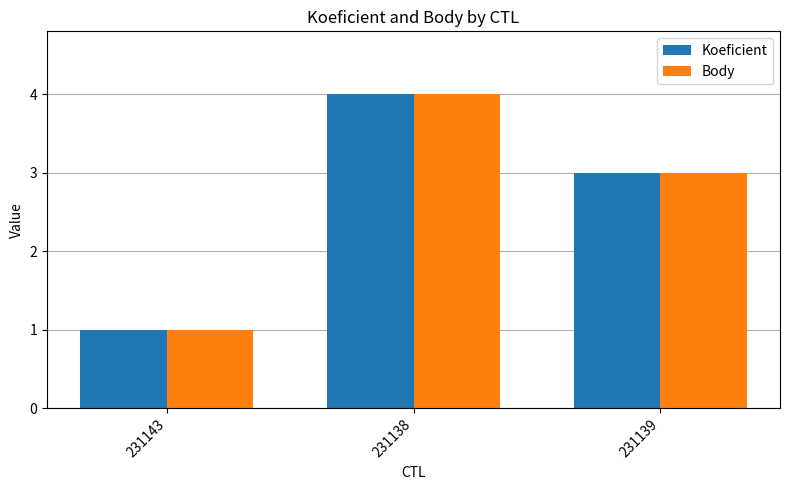

At which category does the chart reach its minimum across all series?

231143